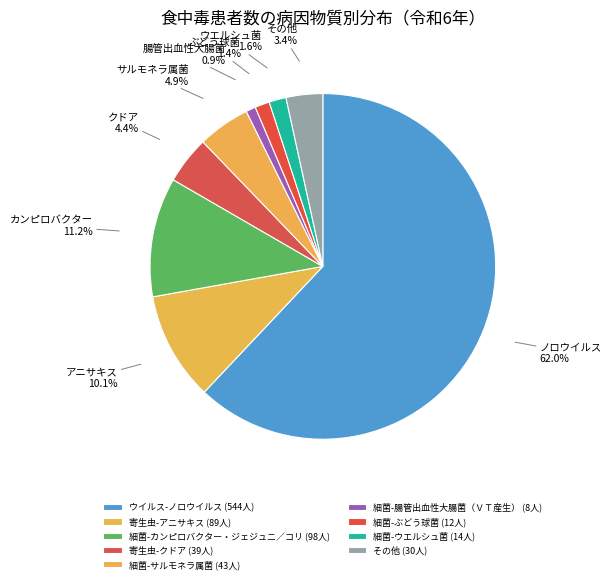

Which has a higher value, その他 or 寄生虫-クドア?

寄生虫-クドア